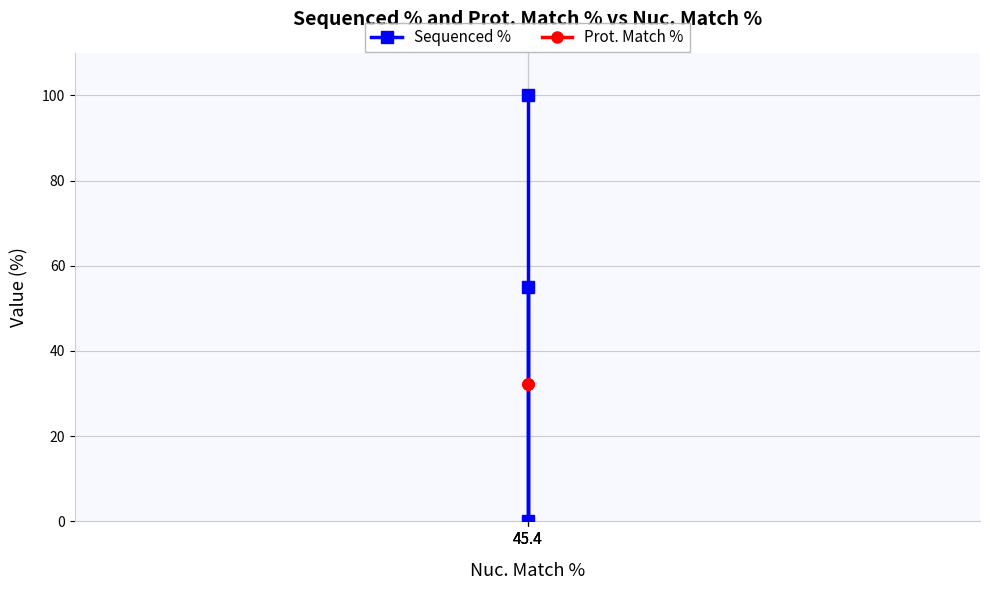

What is the value of the Sequenced % point at the 3rd from the left?

100.0